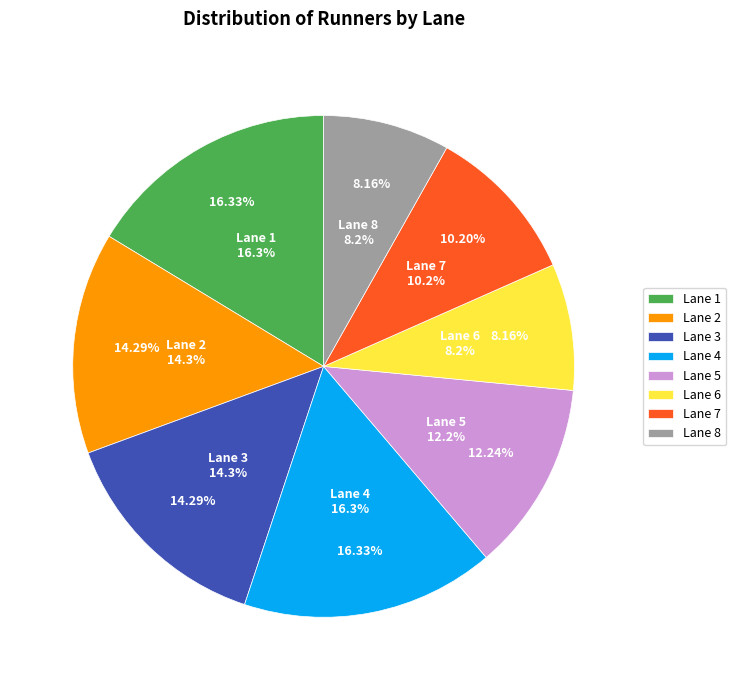

Does any single category account for the majority?

No